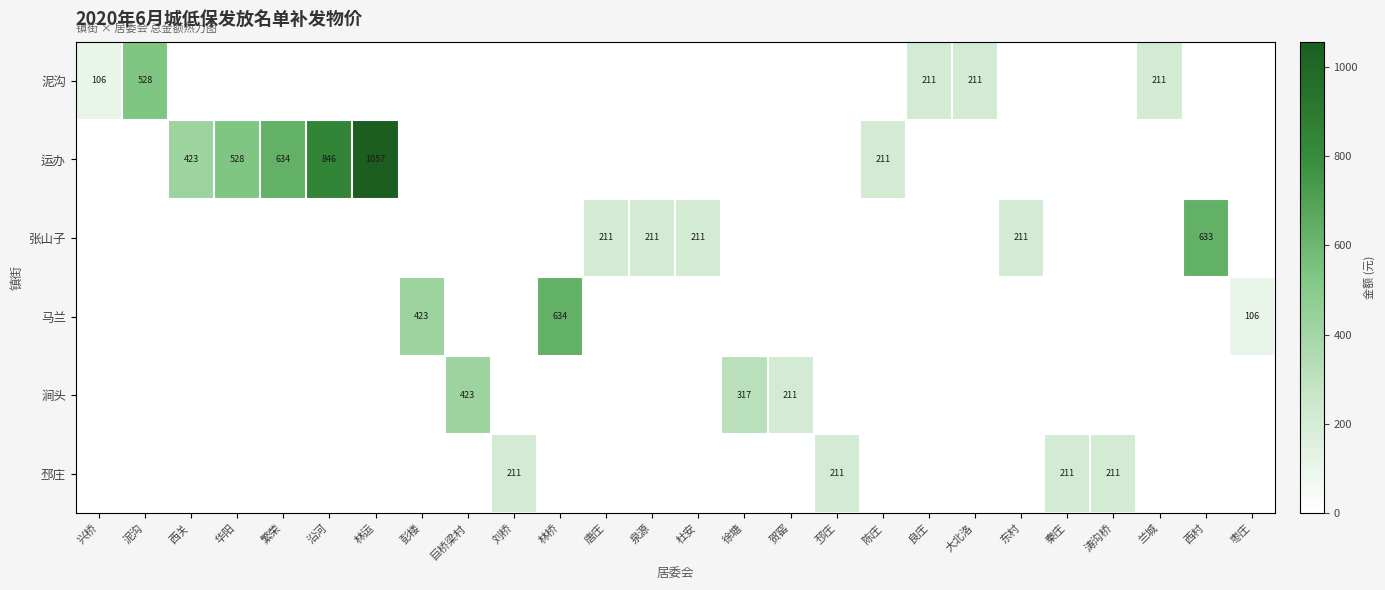

The 张山子 series shows 351 at 泉源. True or false?

False